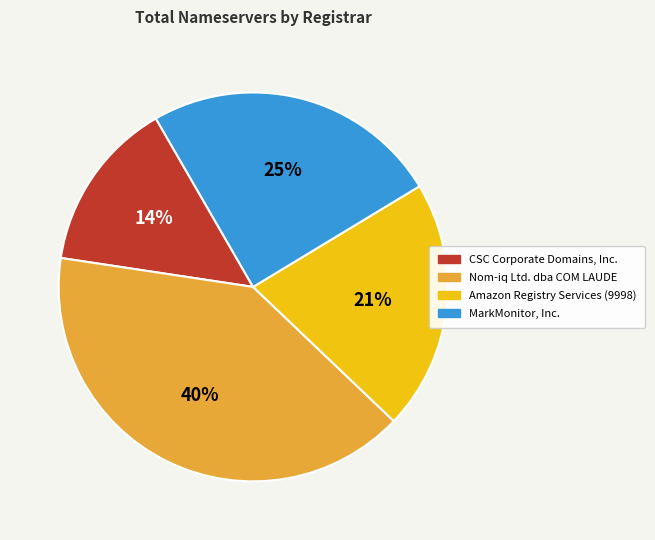

To the nearest percent, what is the difference between the largest and smallest slice percentages?

26%